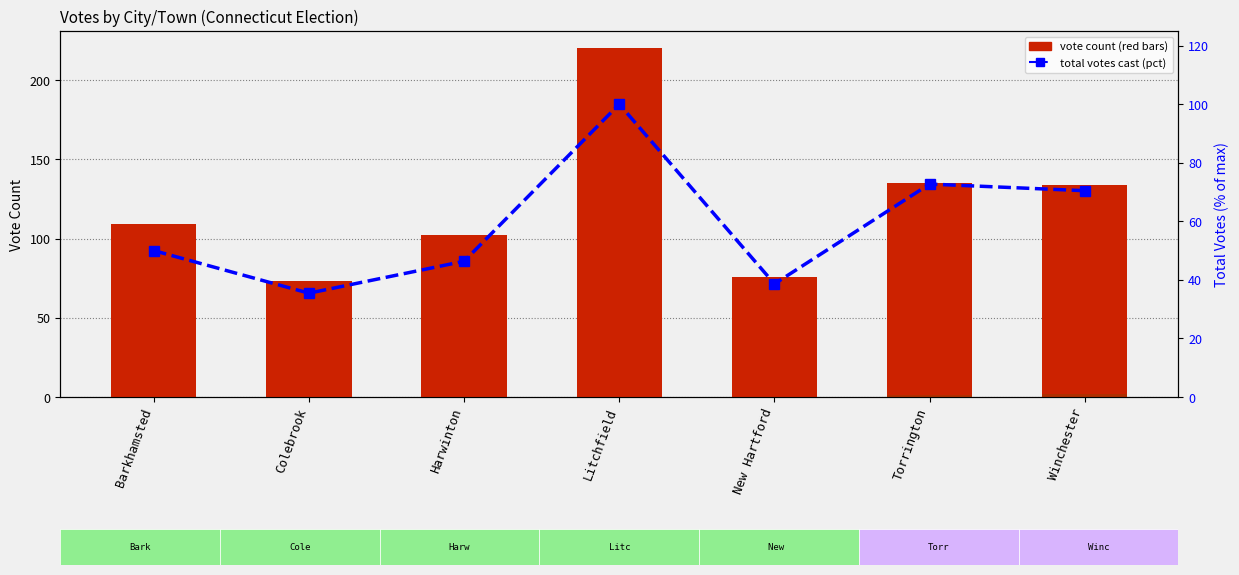

Which series has the largest total across all categories?

Phineas Miner